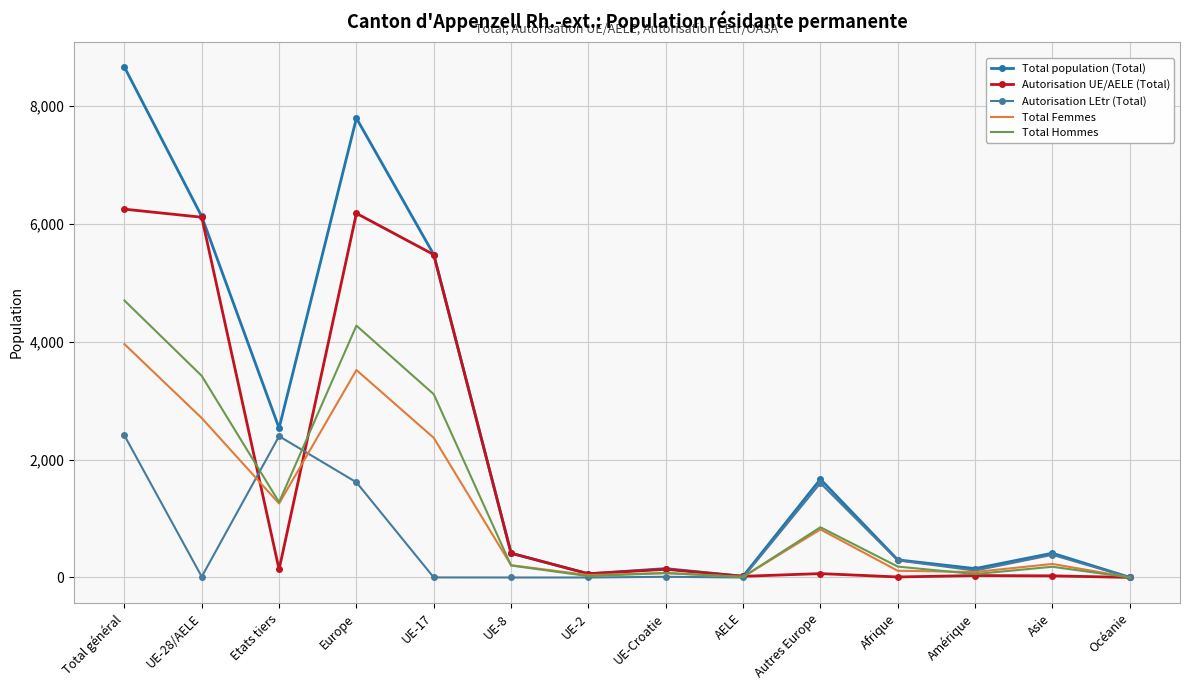

Which series has the largest range (max minus min)?

Total population (Total)